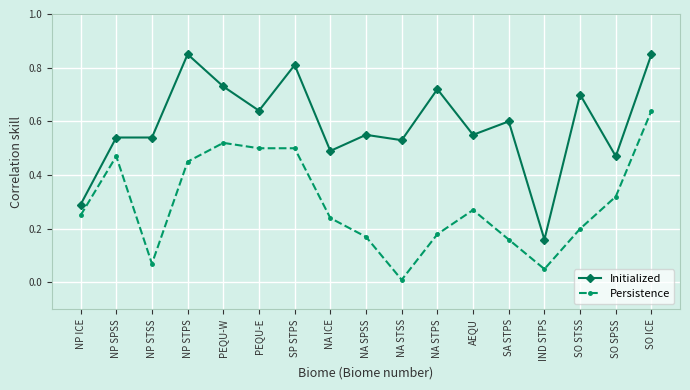

True or false: Persistence has more than 0 interior local peaks.

True